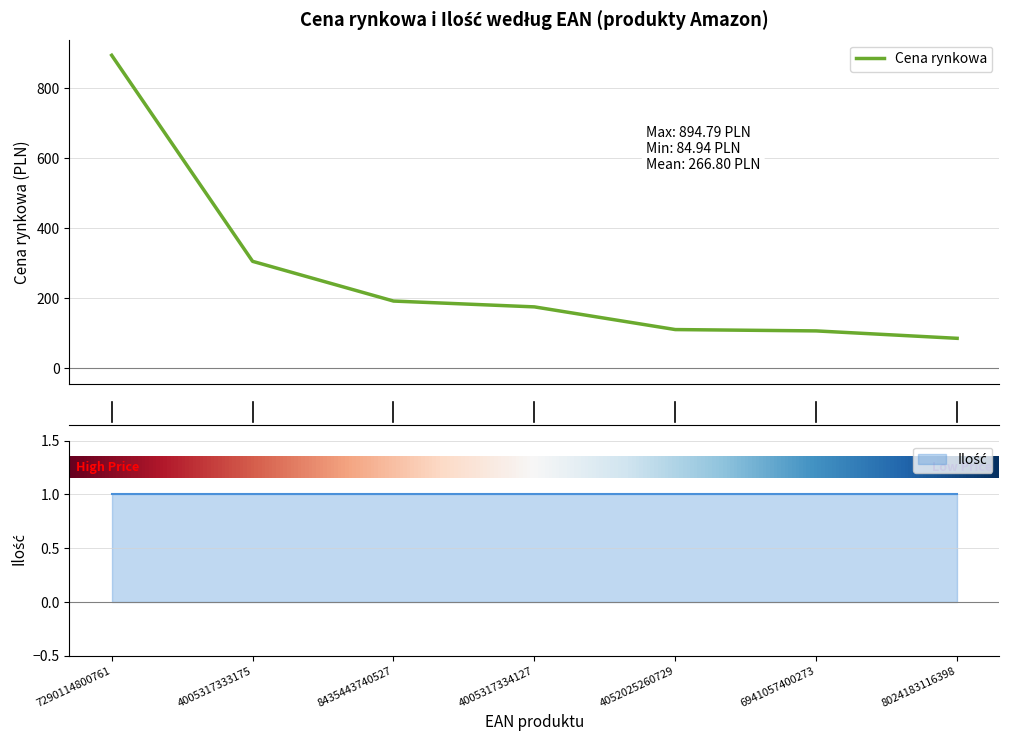

List the labels in order of value, largest first.

7290114800761, 4005317333175, 8435443740527, 4005317334127, 4052025260729, 6941057400273, 8024183116398